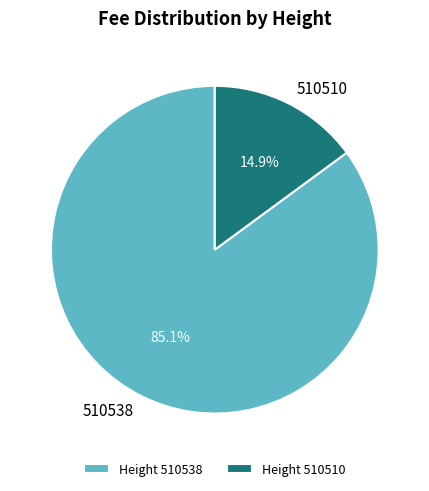

How many slices are in this pie chart?

2